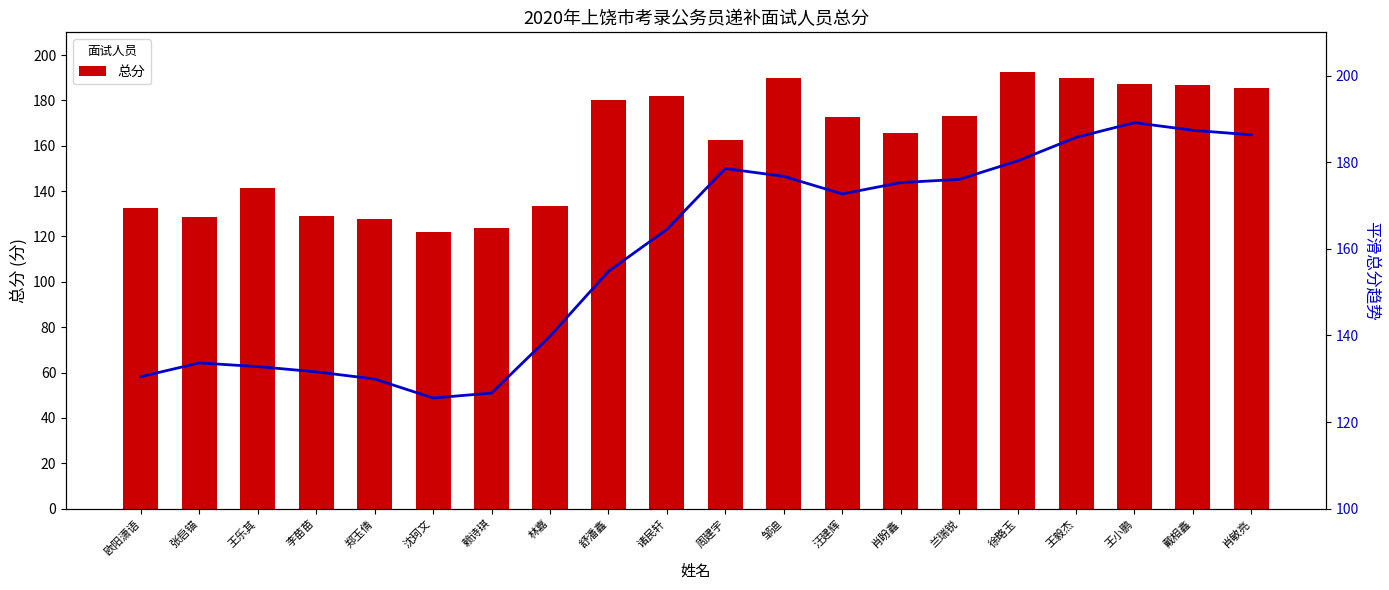

List the series in order of their overall mean, lowest first.

平滑总分趋势, 总分